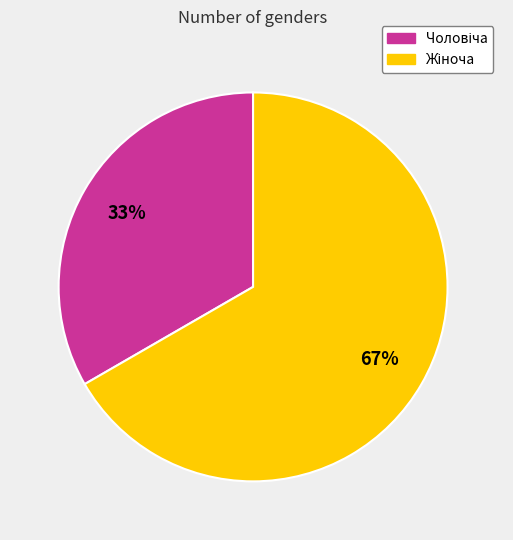

To the nearest percent, what is the average slice percentage?

50%